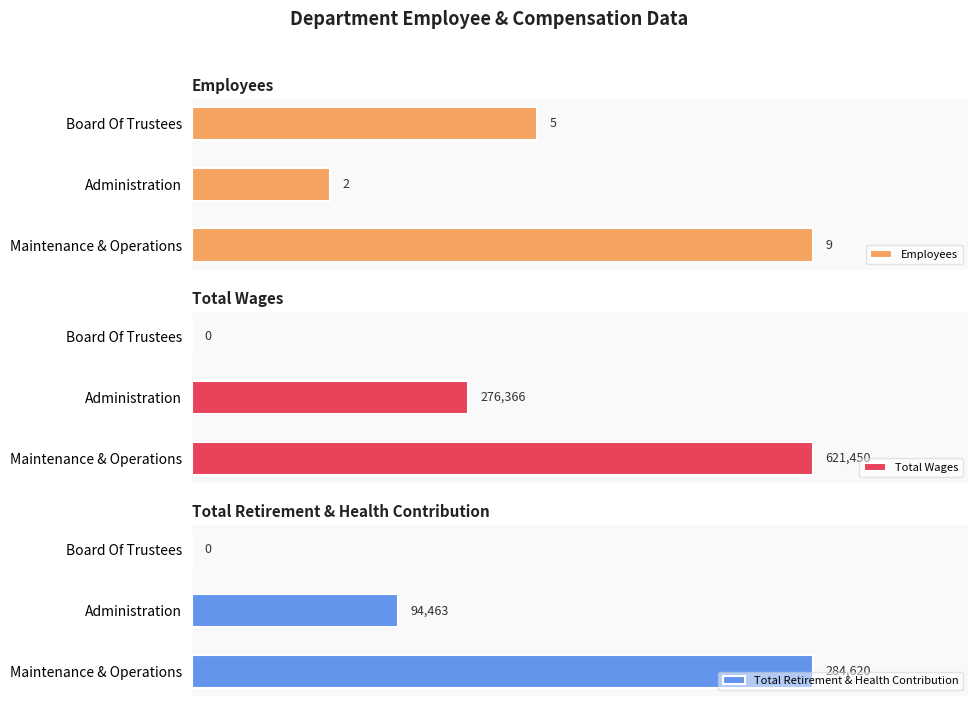

How many values in Total Retirement & Health Contribution are above zero?

2